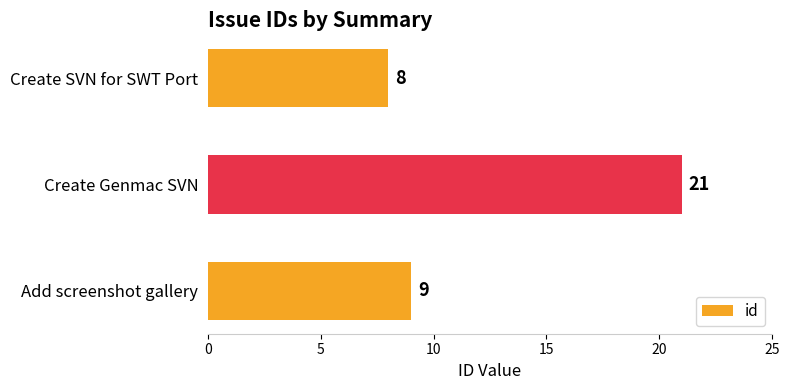

At which label is the value closest to 14?

Add screenshot gallery